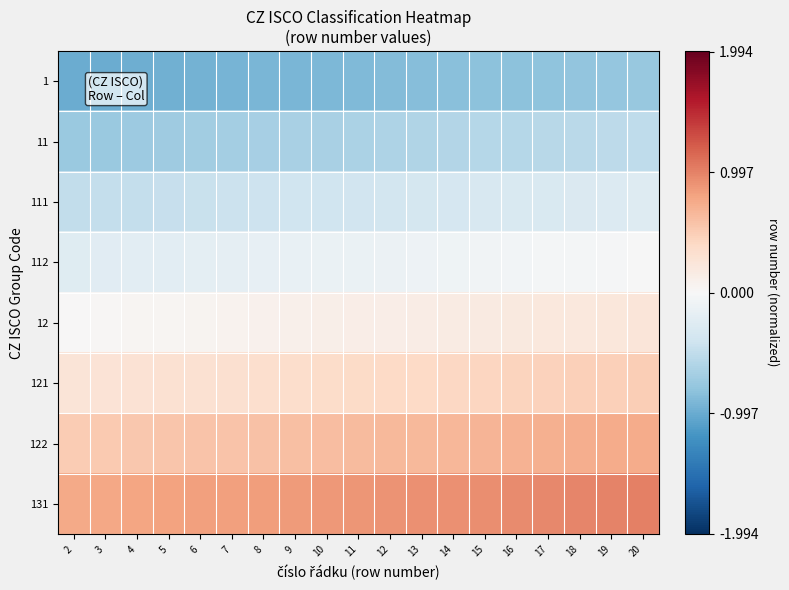

Count the number of data series in this chart.

8